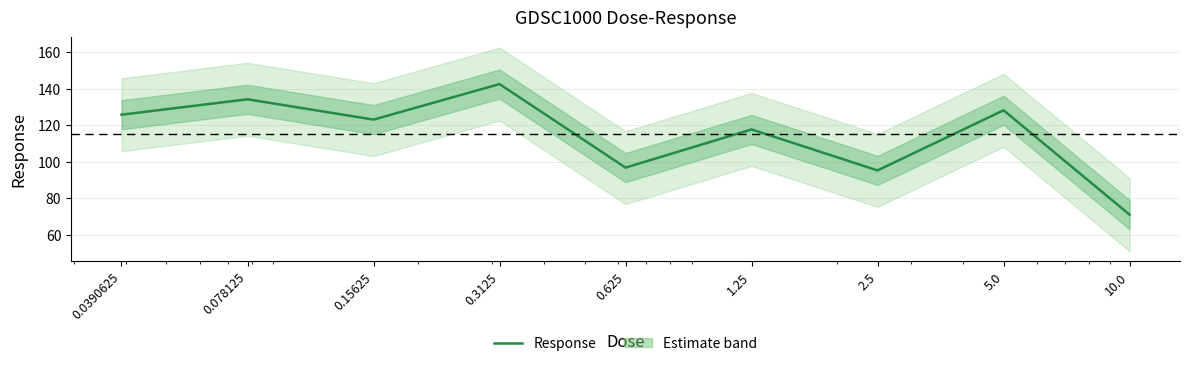

At which label is the value closest to 106?

0.625